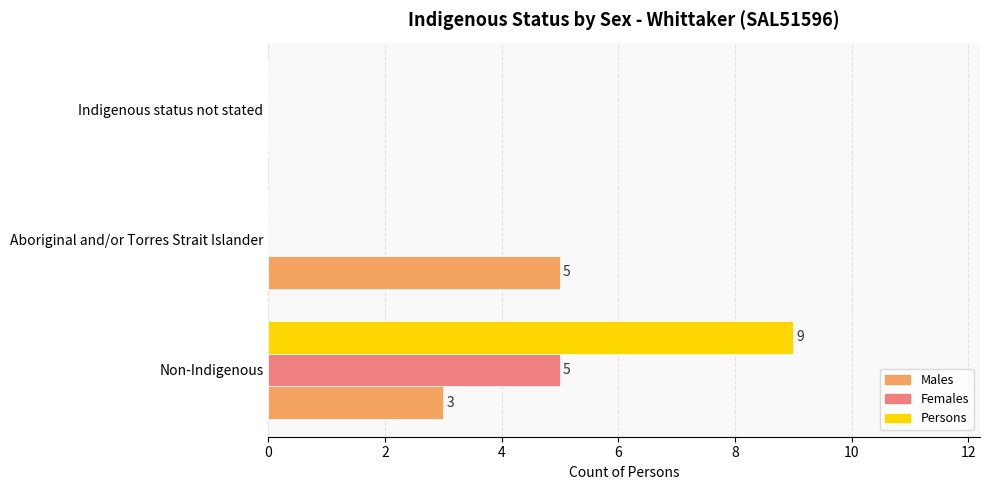

The value of Males at Indigenous status not stated is 0. True or false?

True